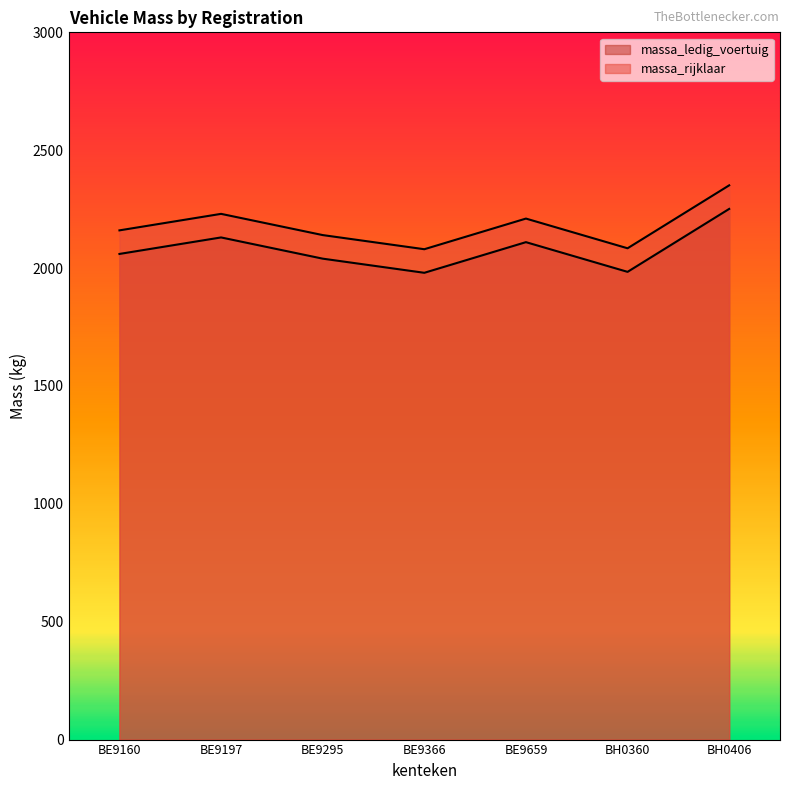

What is the spread (max minus min) of values at BE9295?

100